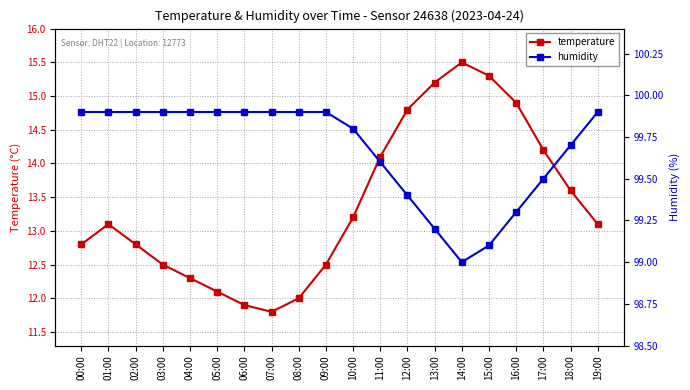

List the labels in order of humidity value, largest first.

00:00, 01:00, 02:00, 03:00, 04:00, 05:00, 06:00, 07:00, 08:00, 09:00, 19:00, 10:00, 18:00, 11:00, 17:00, 12:00, 16:00, 13:00, 15:00, 14:00